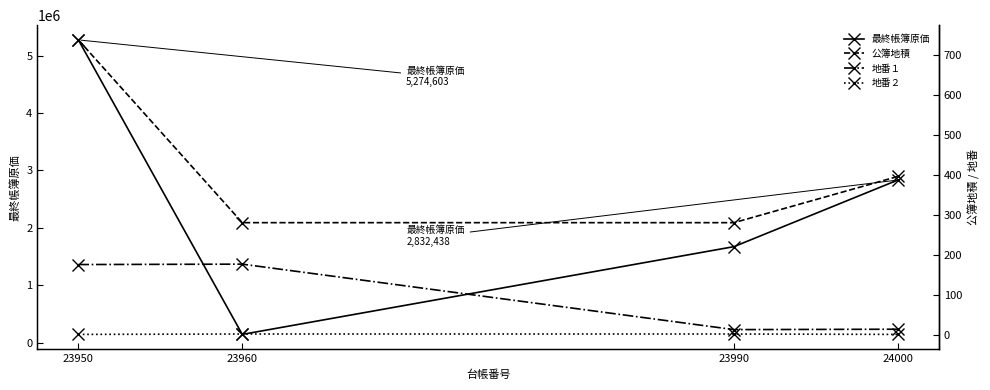

What is the minimum value shown in the chart?

1.0